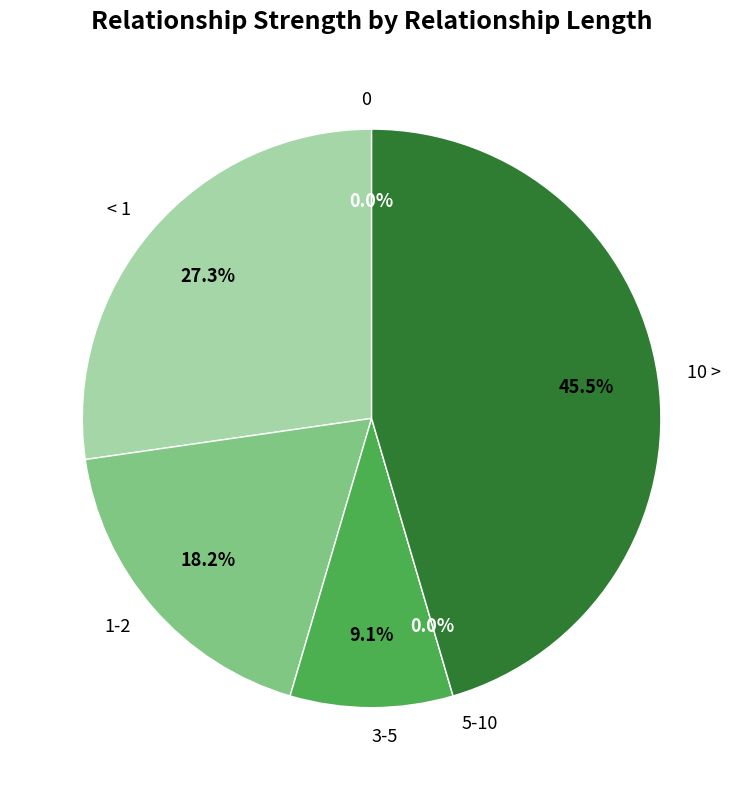

To the nearest percent, what is the difference between the 1-2 and 0 slice percentages?

18%